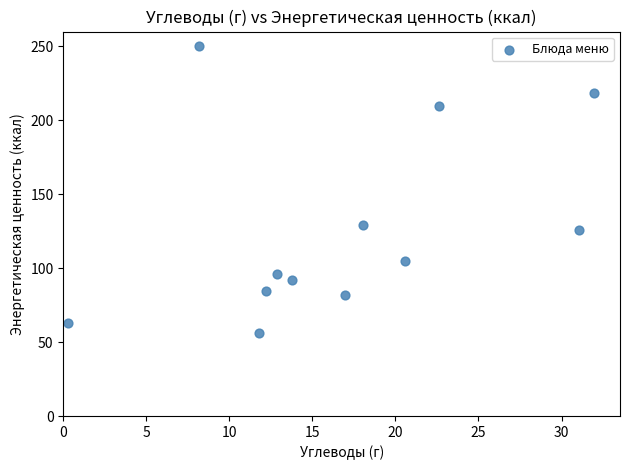

What Y value in the scatter plot is closest to 153?

129.1